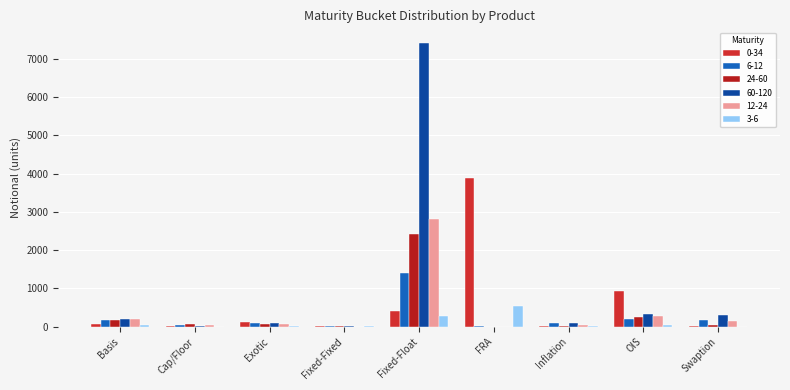

What is the difference between the 60-120 values at FRA and Fixed-Fixed?

21